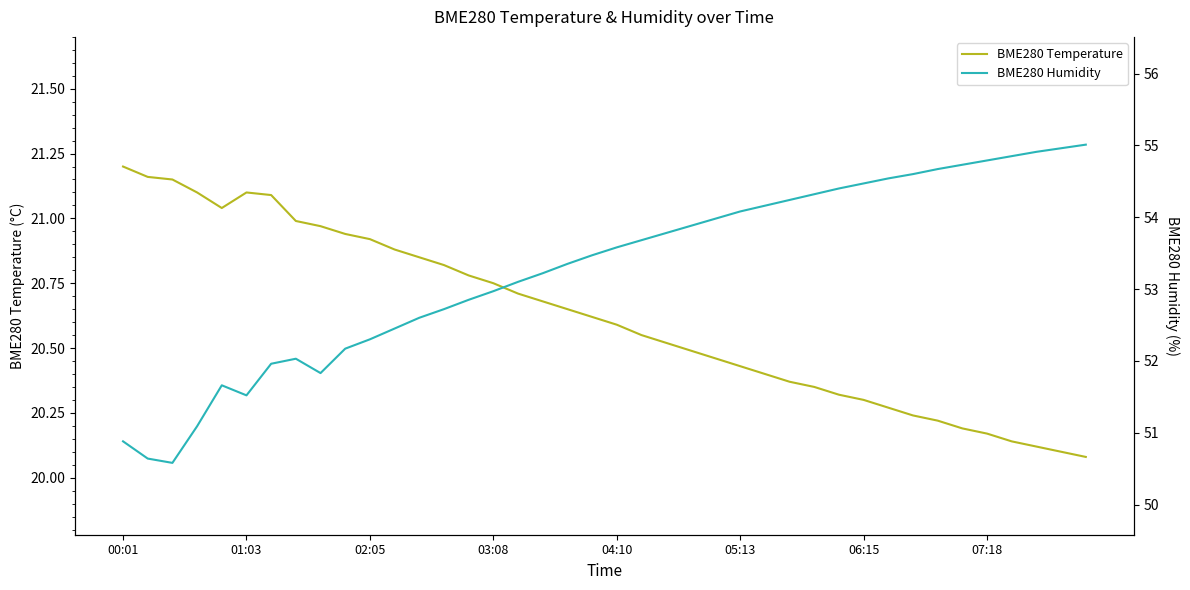

At which label does BME280 Temperature reach its peak?

00:01